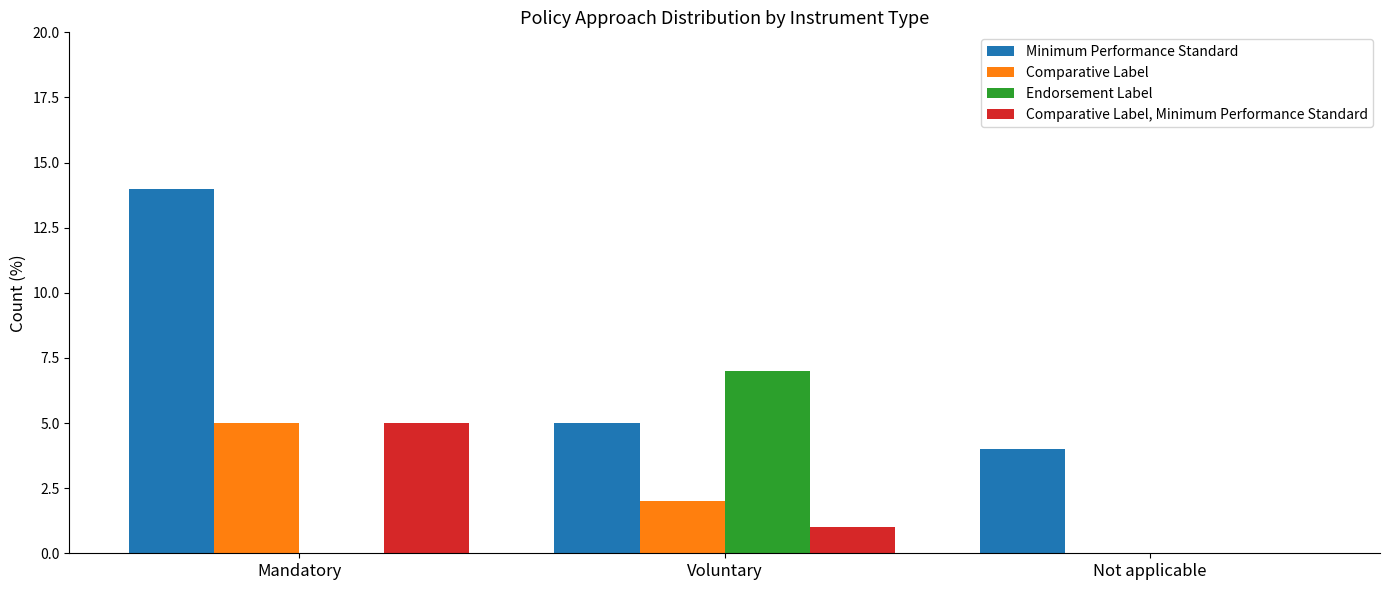

What is the average value of the Endorsement Label series?

2